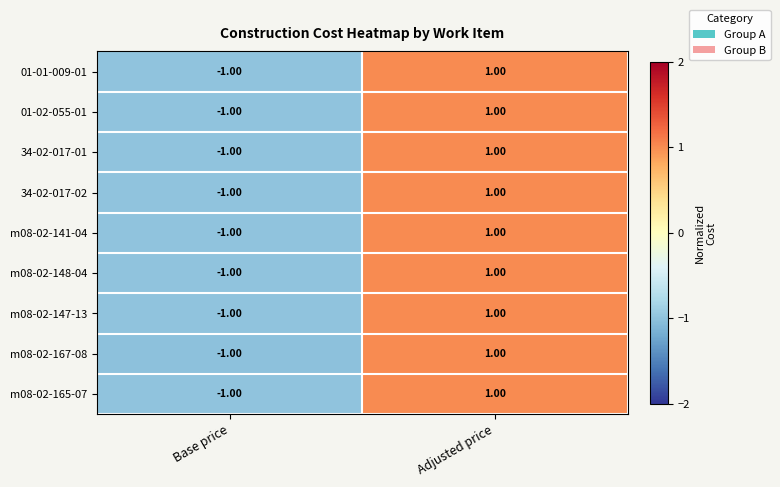

Where is m08-02-141-04 nearest to the value 0?

Base price